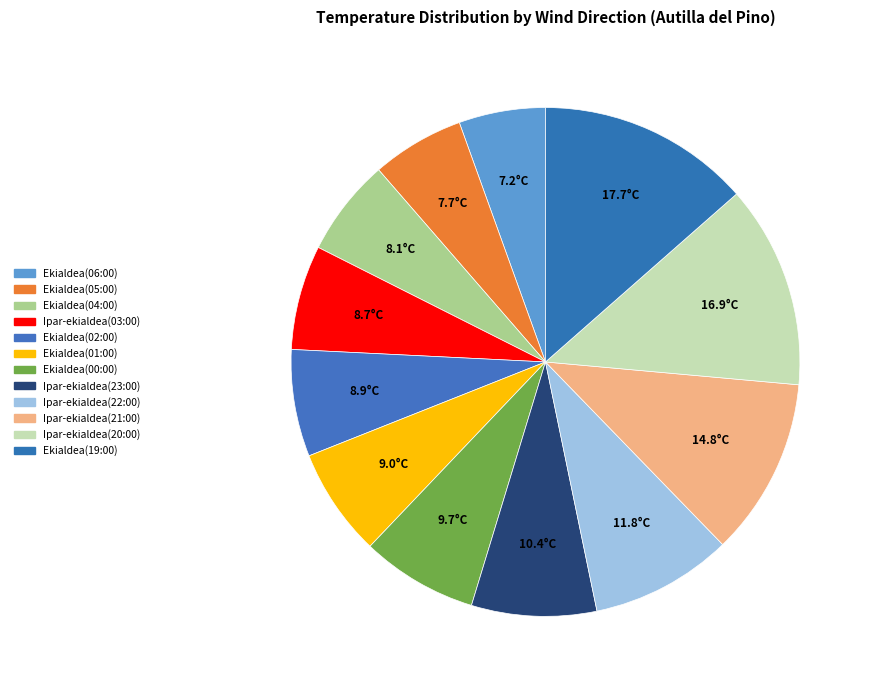

Is it true that Ekialdea(04:00) is 6% of the pie?

True